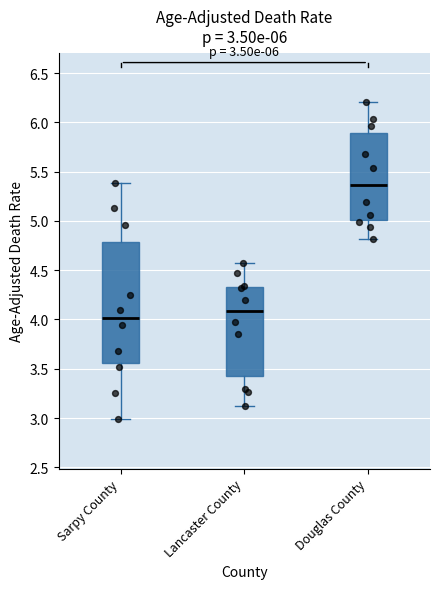

Which box is the tallest, from its lower edge to its upper edge?

Sarpy County